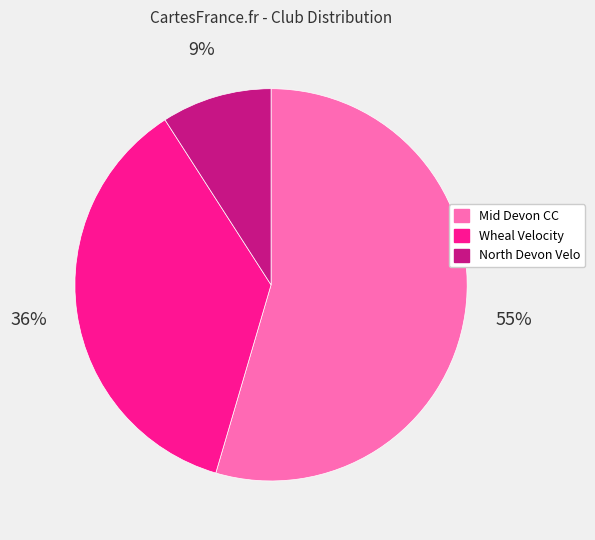

Between North Devon Velo and Mid Devon CC, which is larger?

Mid Devon CC